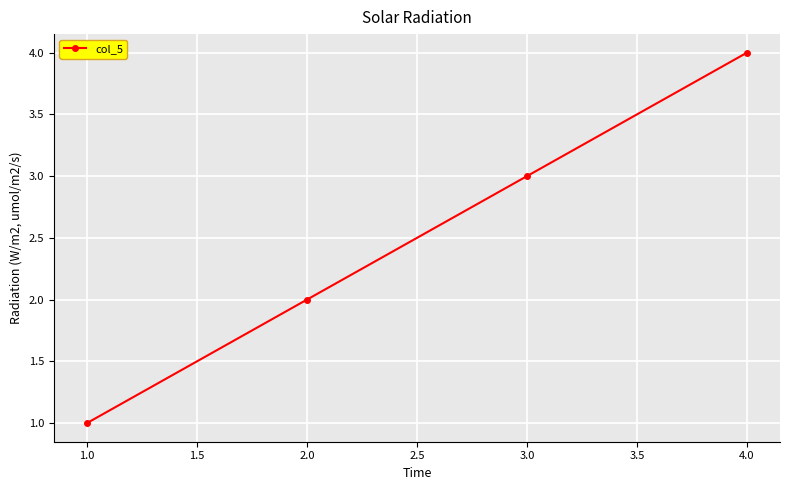

Reading left to right, list all the values displayed in this chart.

1	2	3	4